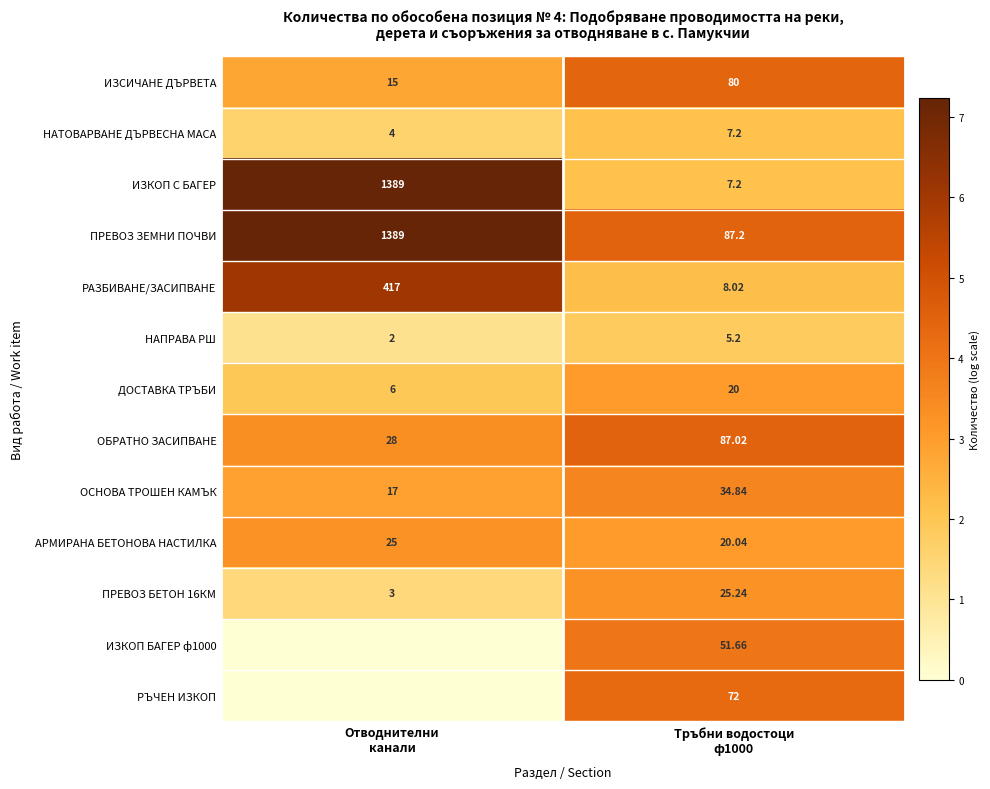

True or false: ДОСТАВКА ТРЪБИ has a value of 3.0 at Тръбни водостоци ф1000.

True